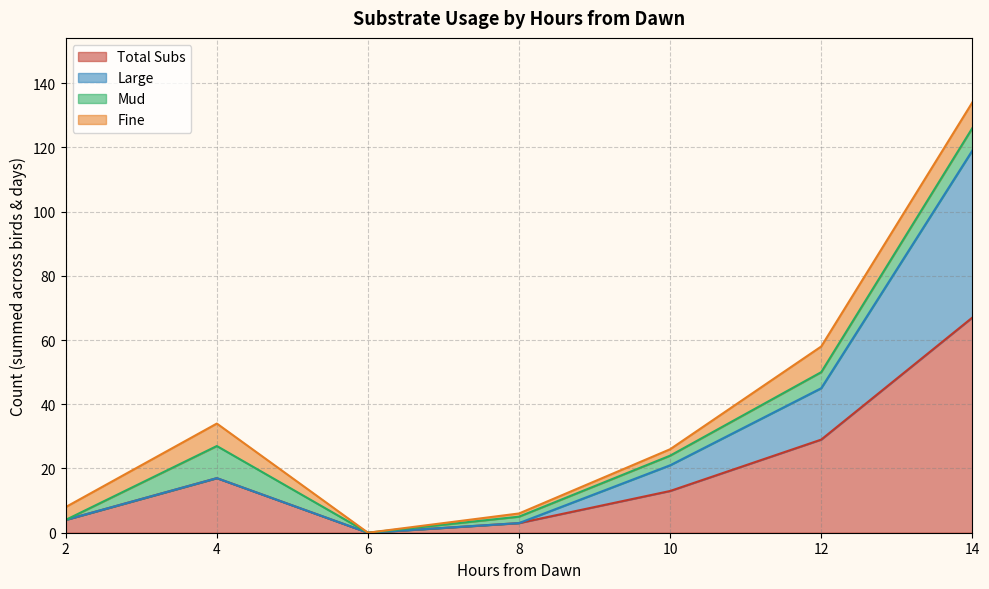

How many lines are shown in the chart?

4